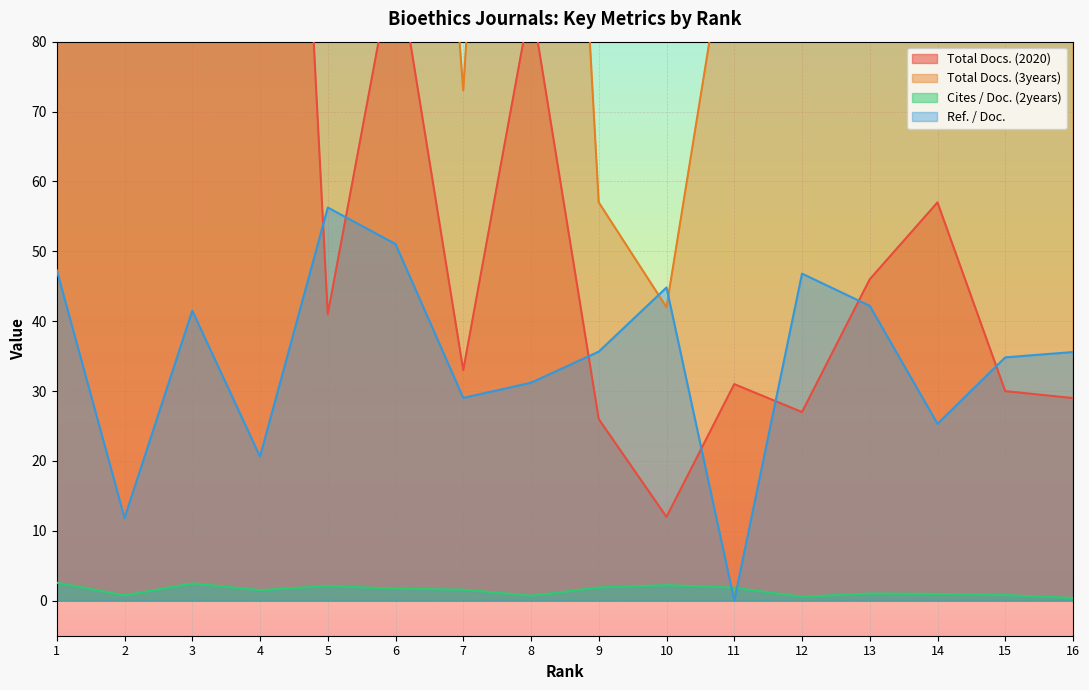

Reading left to right, transcribe all the data shown in this chart.

Total Docs. (2020): 124.0	390.0	138.0	229.0	41.0	93.0	33.0	86.0	26.0	12.0	31.0	27.0	46.0	57.0	30.0	29.0
Total Docs. (3years): 279.0	969.0	381.0	626.0	117.0	202.0	73.0	232.0	57.0	42.0	102.0	83.0	106.0	118.0	117.0	84.0
Cites / Doc. (2years): 2.6	0.8	2.5	1.5	2.1	1.7	1.6	0.7	1.9	2.2	1.9	0.6	1.0	1.0	0.8	0.4
Ref. / Doc.: 47.3	11.8	41.5	20.6	56.3	51.0	29.0	31.2	35.6	44.8	0.0	46.8	42.2	25.3	34.8	35.6